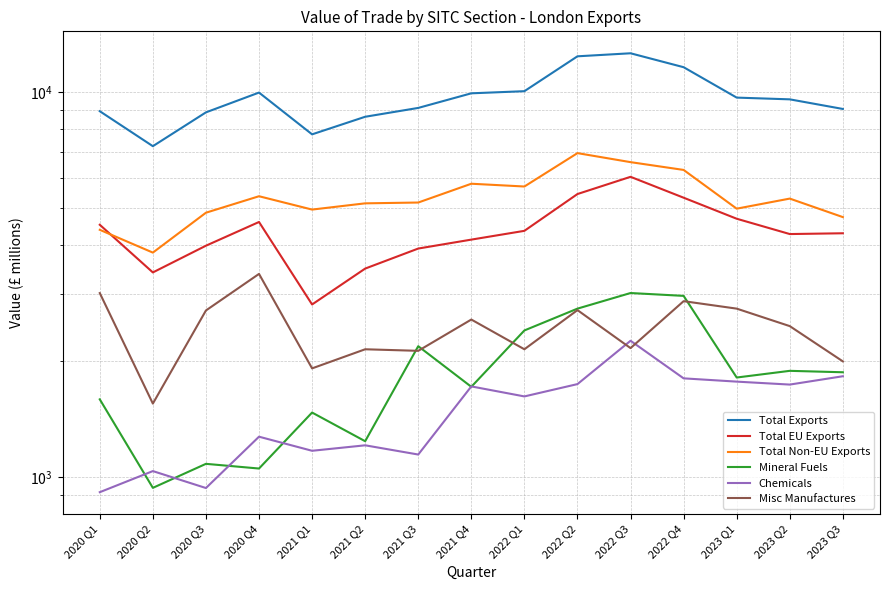

What position from the right is 2022 Q2?

6